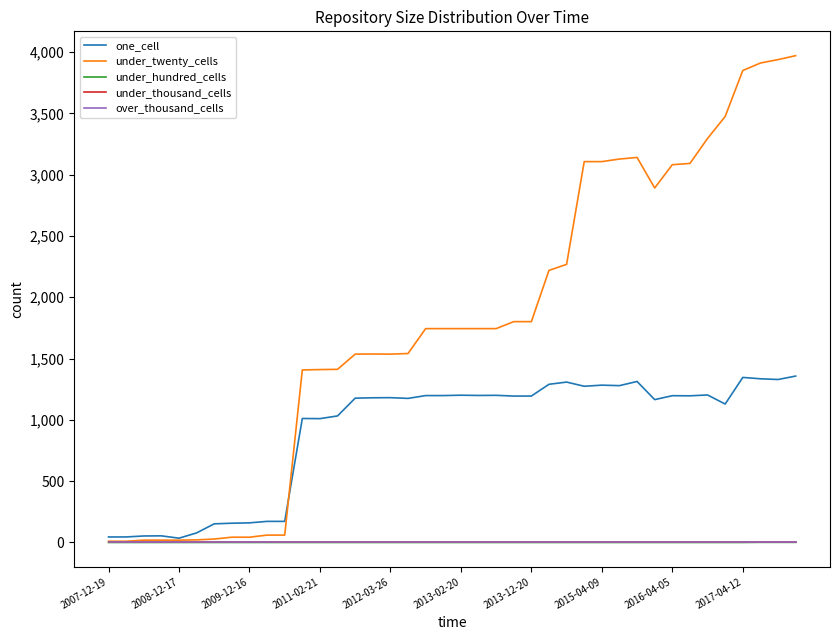

Does the chart have visible grid lines?

No